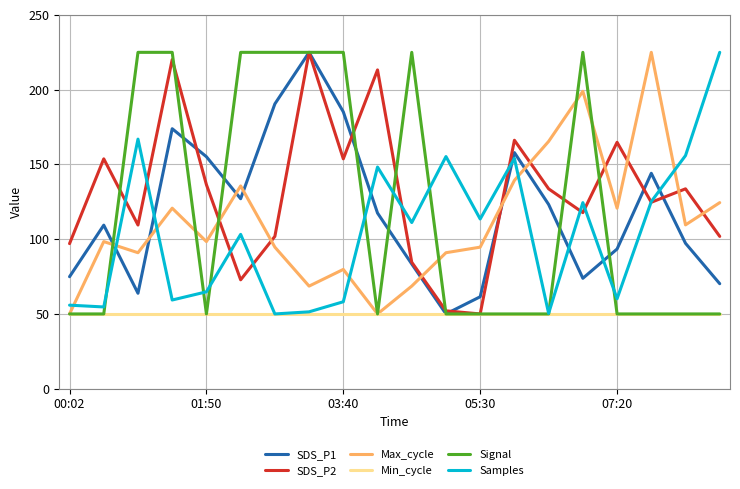

Which series has the largest total across all categories?

SDS_P2